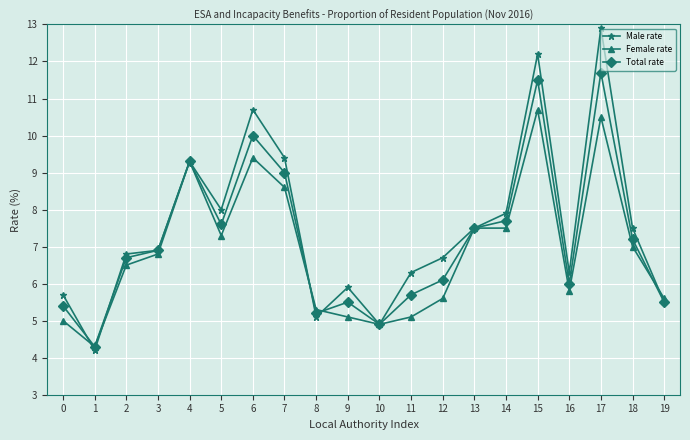

Read the Total rate value at 11.

5.7